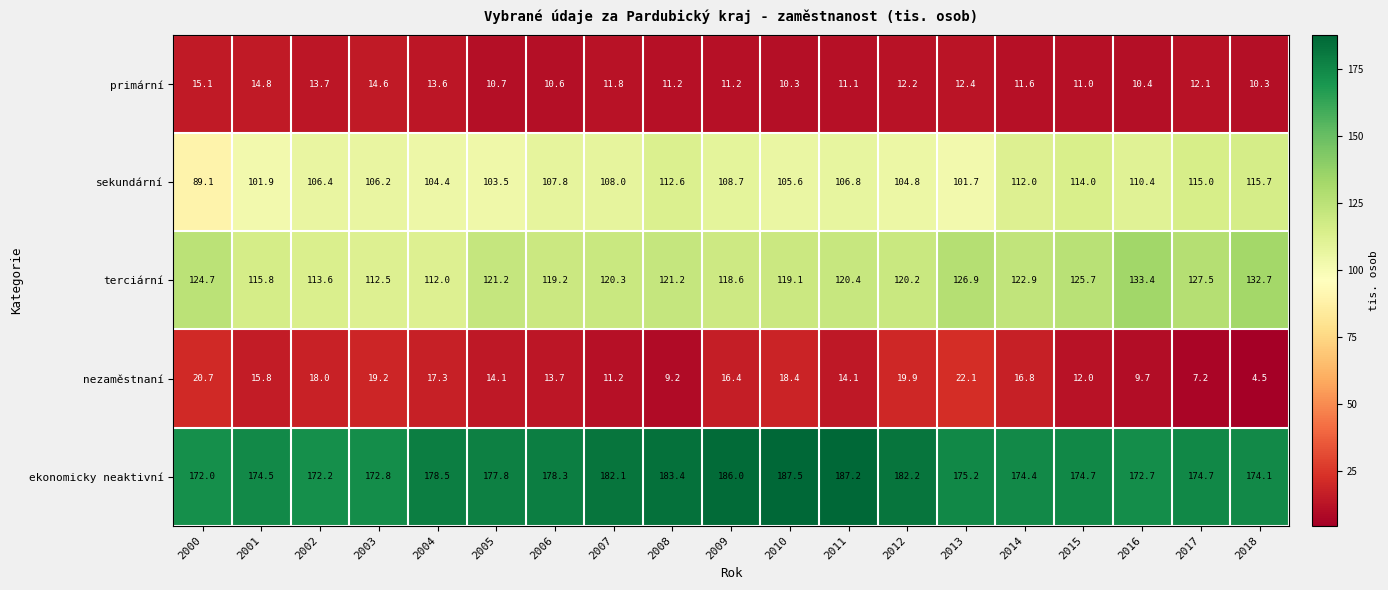

Where does the terciární series first go above 120?

2000